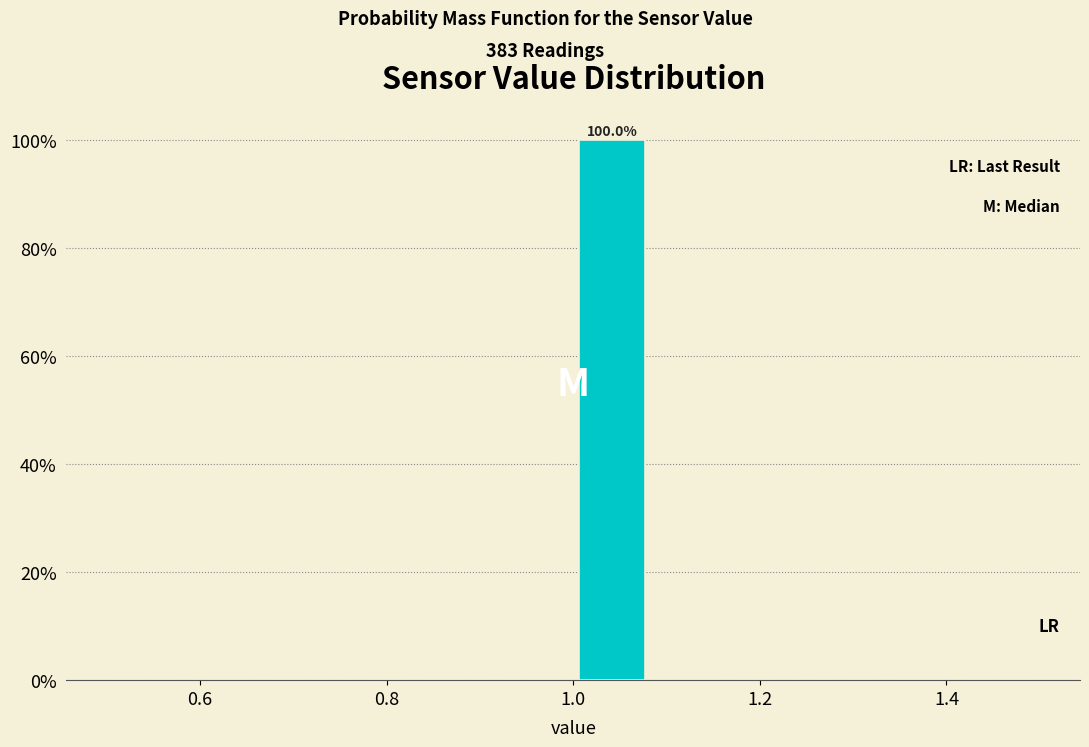

Over which range of the x-axis is the bar tallest?

1.00 to 1.08